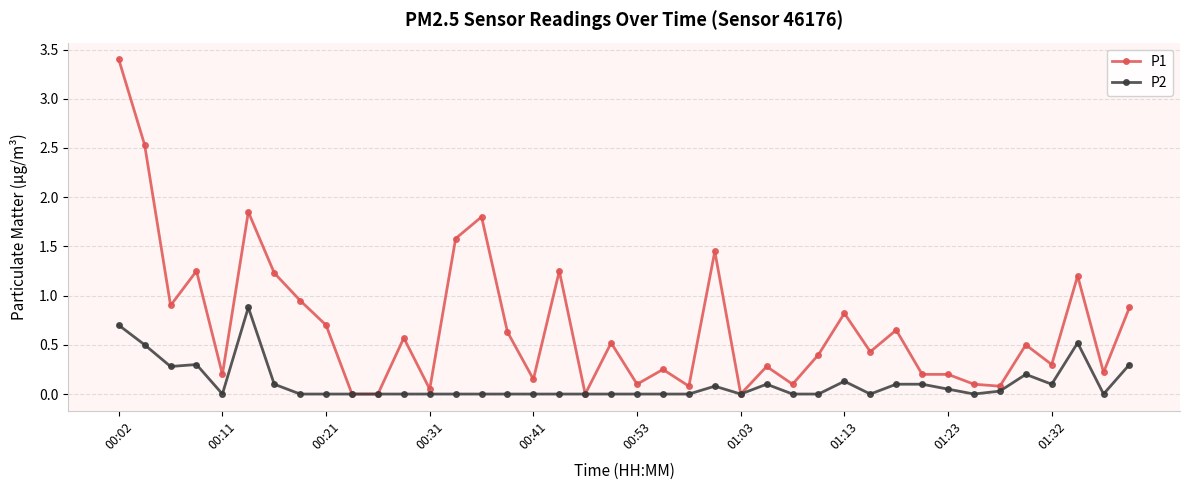

What is the highest value of the P1 series?

3.4